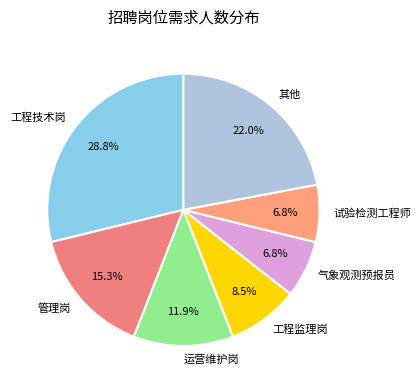

Combined, what portion of the pie is 试验检测工程师 and 其他?

28.8%